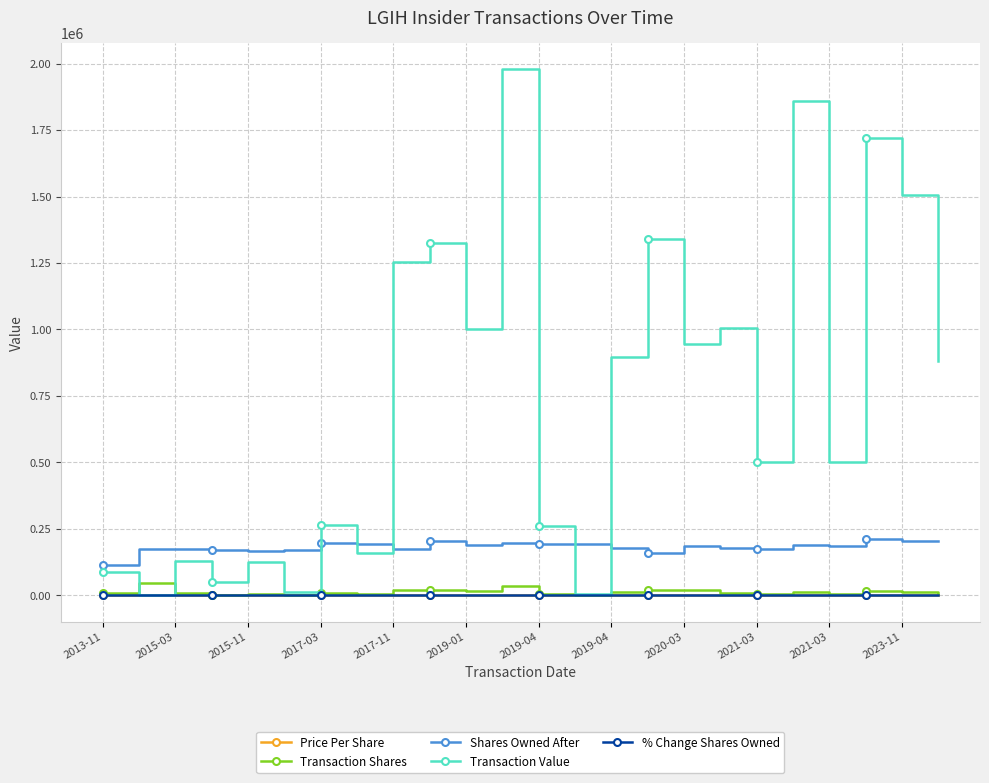

True or false: % Change Shares Owned and Shares Owned After intersect in this chart.

False